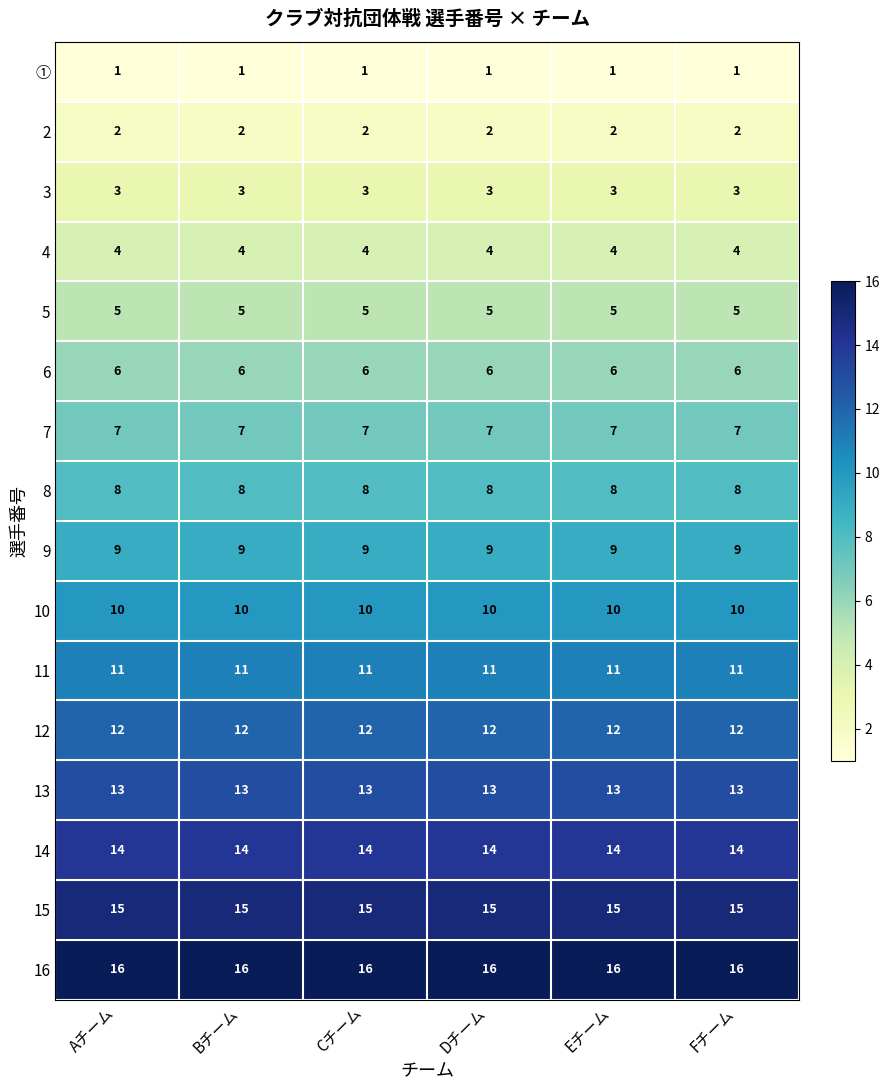

What value does the 6 series have at Cチーム?

6